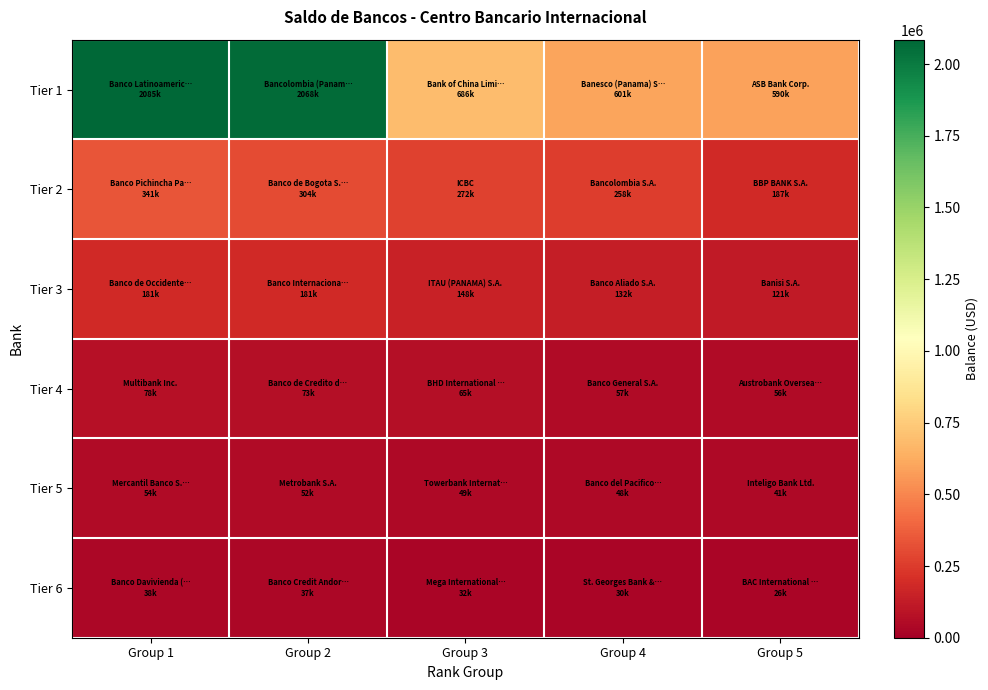

Reading left to right, extract all data points from this chart.

Tier 1: Group 1=2084922.0	Group 2=2067595.8	Group 3=685719.3	Group 4=601231.1	Group 5=590035.0
Tier 2: Group 1=340661.9	Group 2=303601.2	Group 3=271687.5	Group 4=257734.0	Group 5=186726.9
Tier 3: Group 1=181429.7	Group 2=180726.1	Group 3=148259.7	Group 4=132444.4	Group 5=121440.7
Tier 4: Group 1=78024.8	Group 2=72764.3	Group 3=65343.0	Group 4=56969.5	Group 5=56089.3
Tier 5: Group 1=53938.6	Group 2=52342.9	Group 3=48542.7	Group 4=47961.0	Group 5=41175.9
Tier 6: Group 1=38414.1	Group 2=36617.0	Group 3=32457.5	Group 4=29950.6	Group 5=26128.3